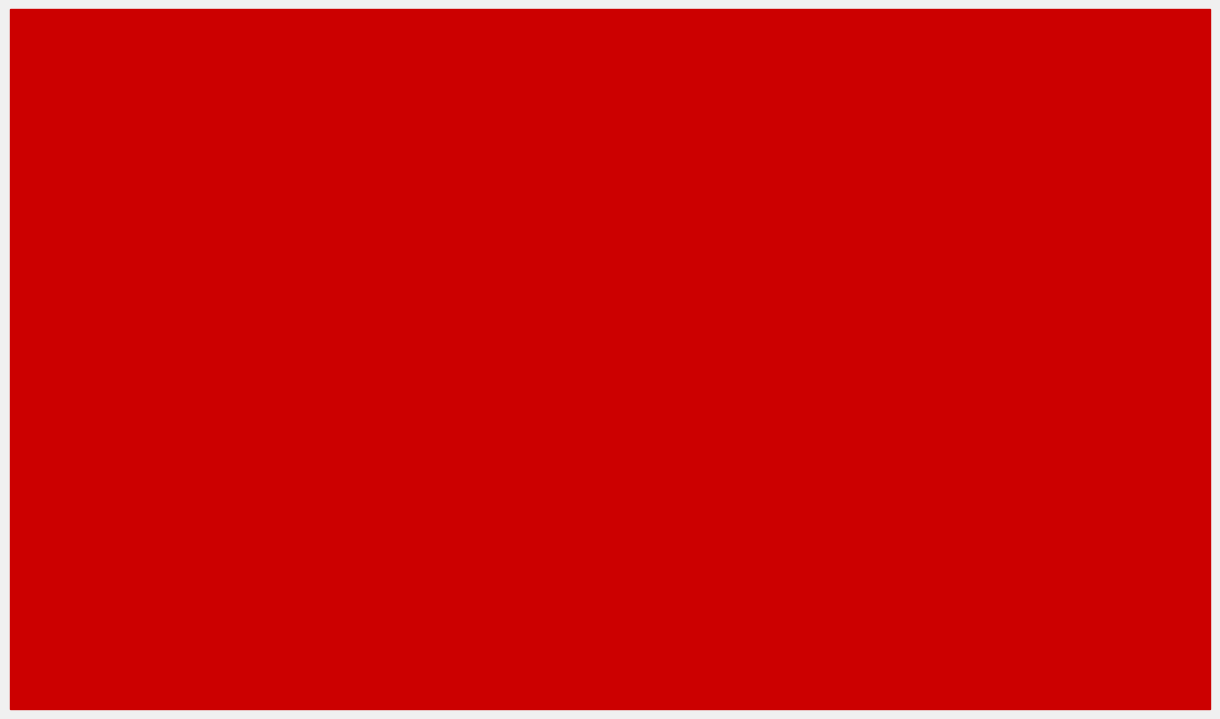

Does the chart contain any negative values?

Yes